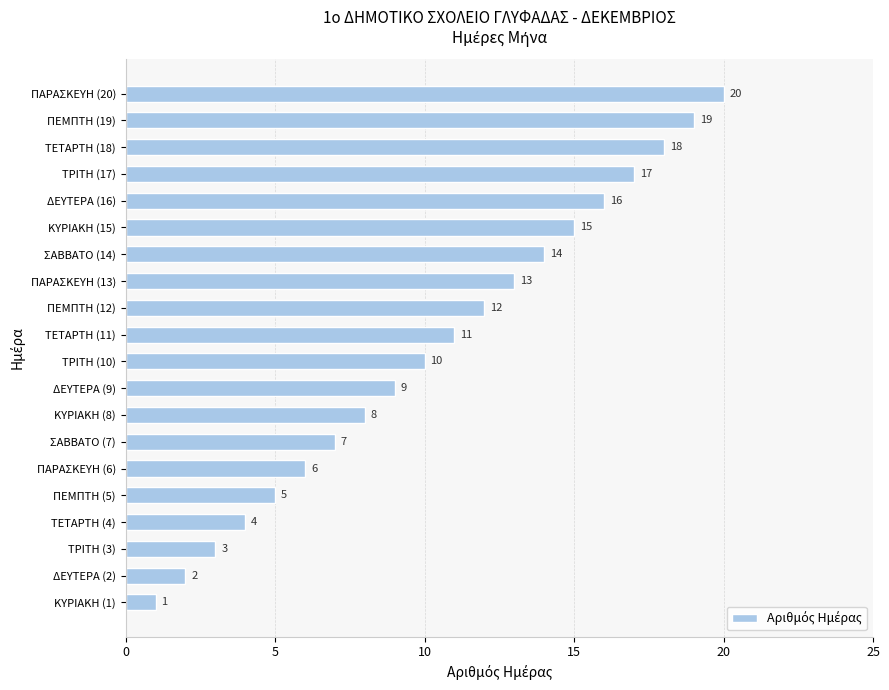

Does the chart contain any negative values?

No